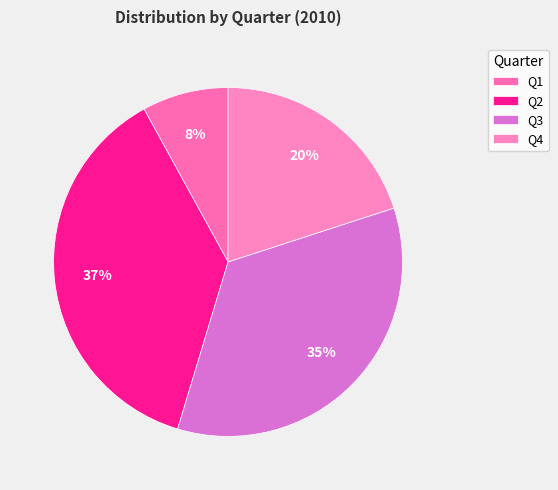

True or false: Q4 accounts for 20% of the total.

True